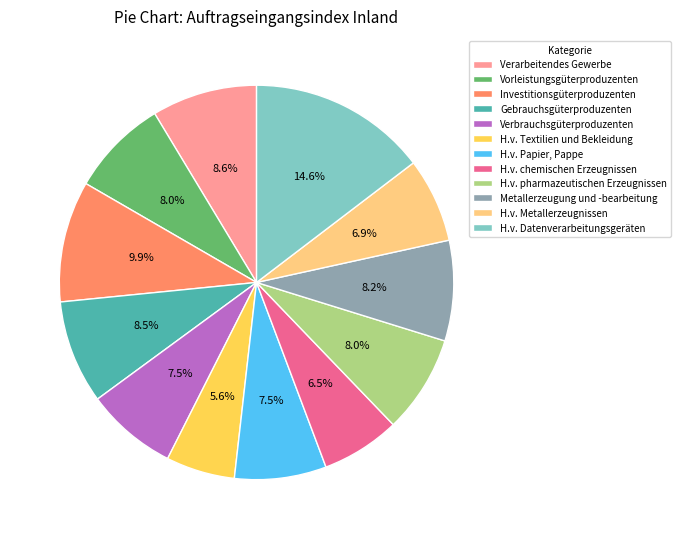

What portion of the pie excludes H.v. Textilien und Bekleidung?

94.4%